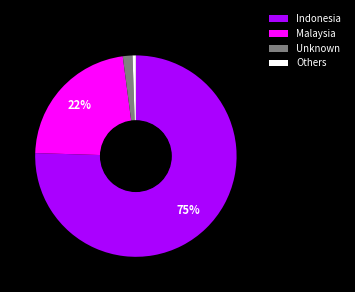

Which slice represents more than half of the pie?

Indonesia